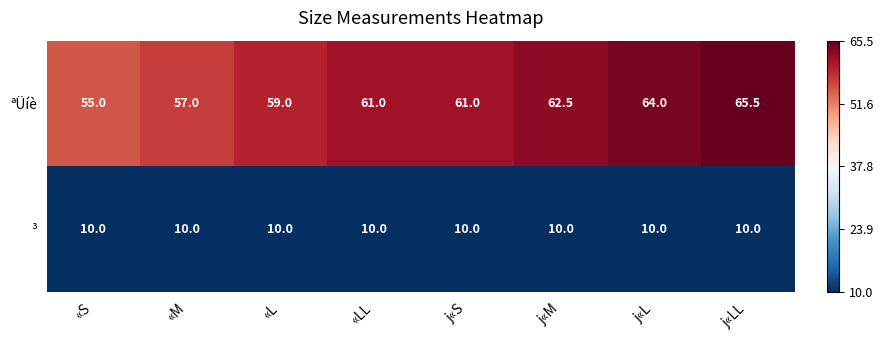

What is the difference between the highest and lowest values at «L?

49.0